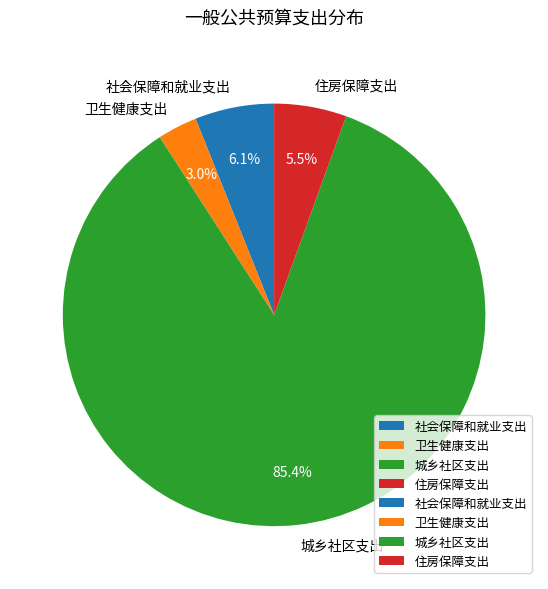

To the nearest percent, what is the combined percentage of 住房保障支出 and 社会保障和就业支出?

12%